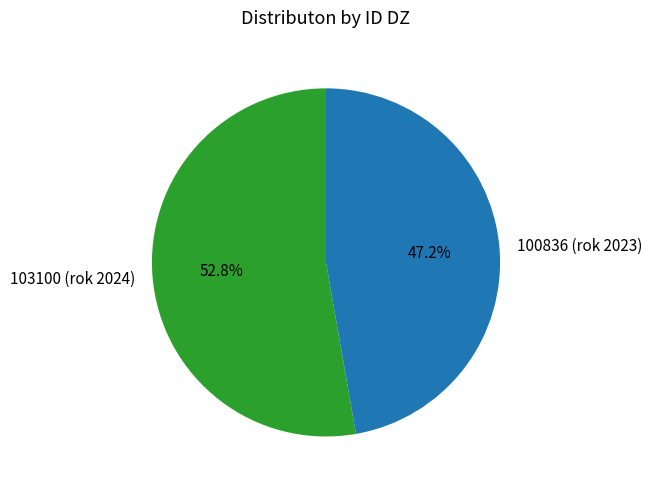

Rank the categories by value from lowest to highest.

100836 (rok 2023), 103100 (rok 2024)